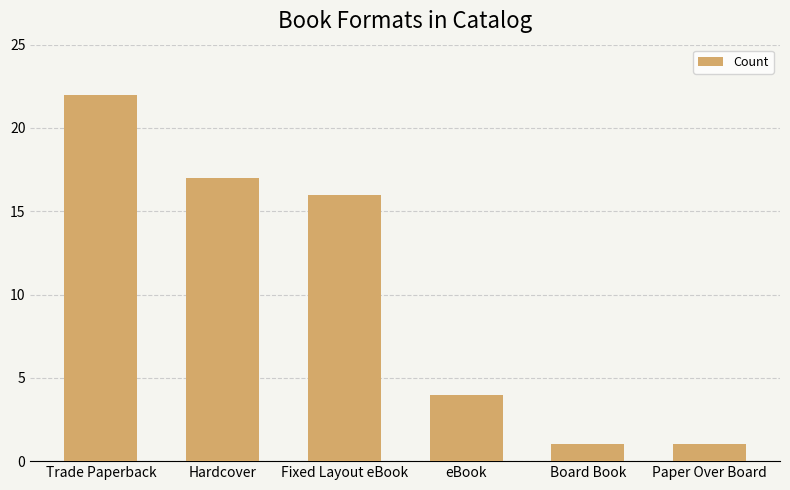

What is the change in value from Hardcover to eBook?

-13